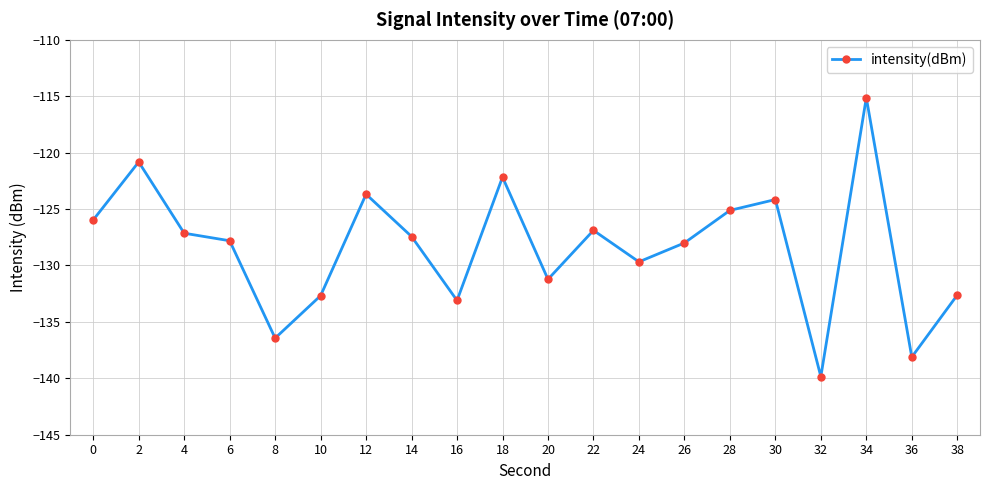

Where is the first local minimum?

8